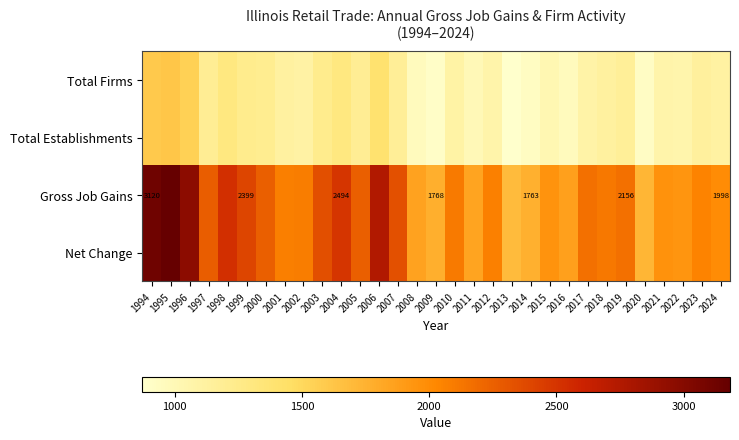

What is the difference between the Net Change values at 2003 and 2000?

91